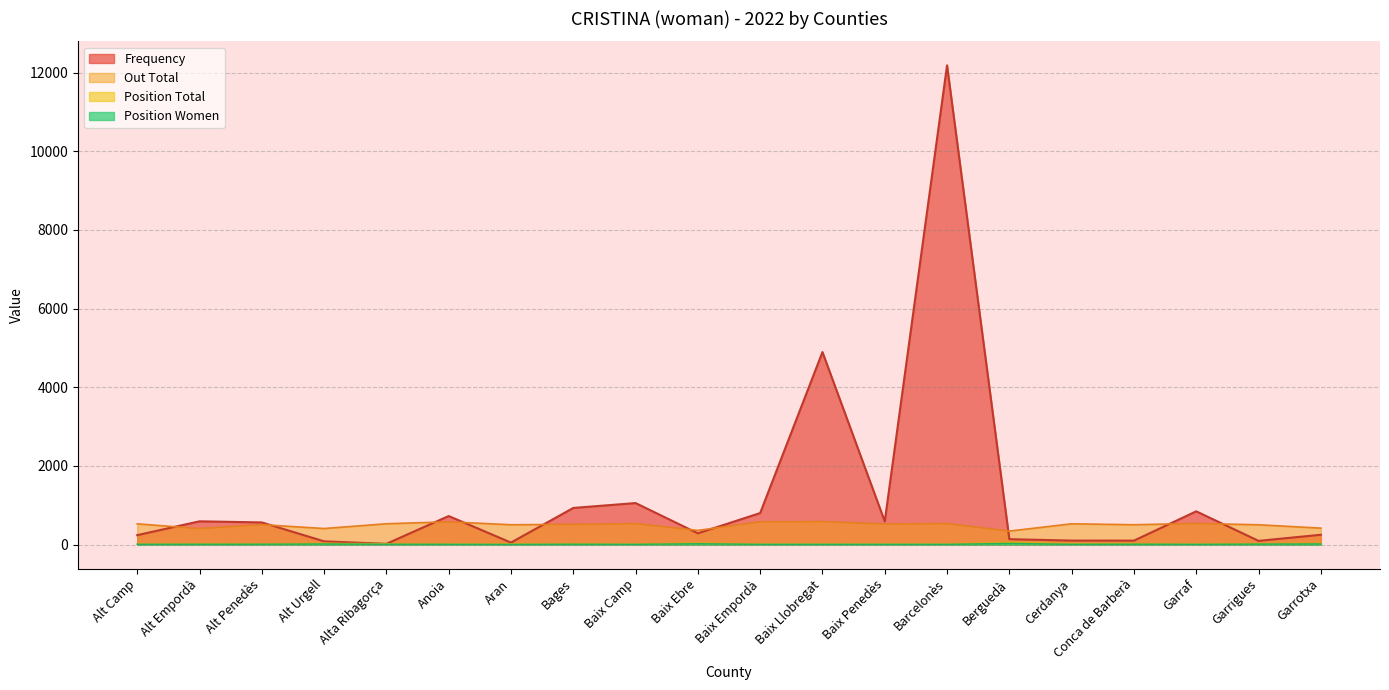

True or false: Position Women has more than 0 interior local peaks.

True